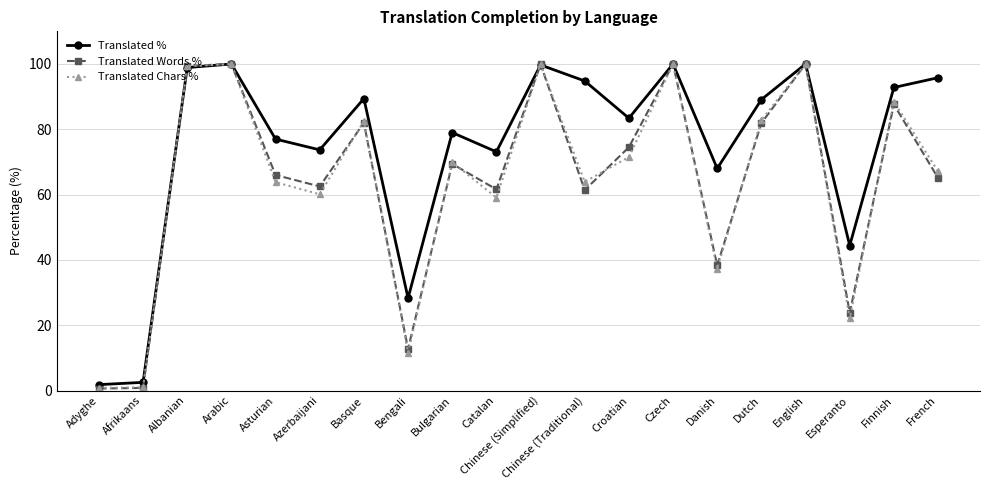

What are all the series names shown in the legend?

Translated %, Translated Words %, Translated Chars %